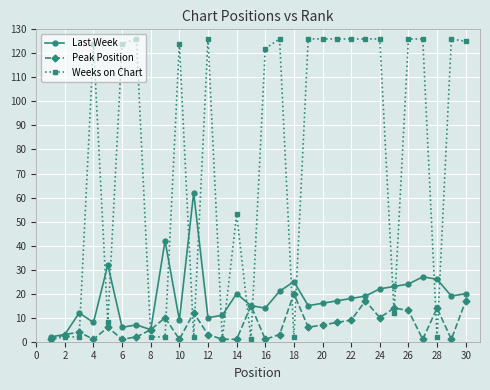

Rank the series by their average value, from highest to lowest.

Weeks on Chart, Last Week, Peak Position